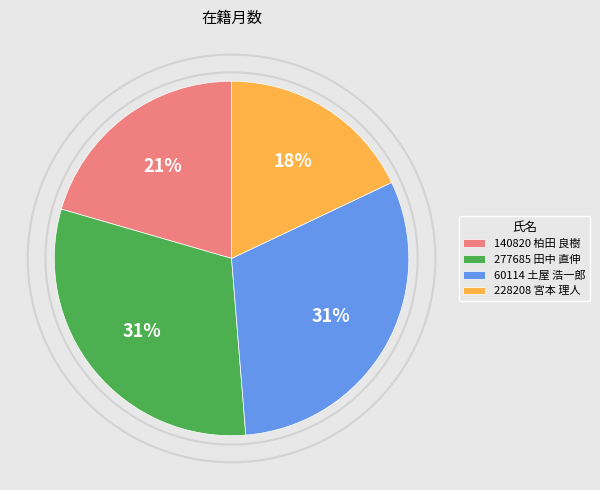

What is the ratio of the value at 228208 宮本 理人 to the value at 277685 田中 直伸?

0.6